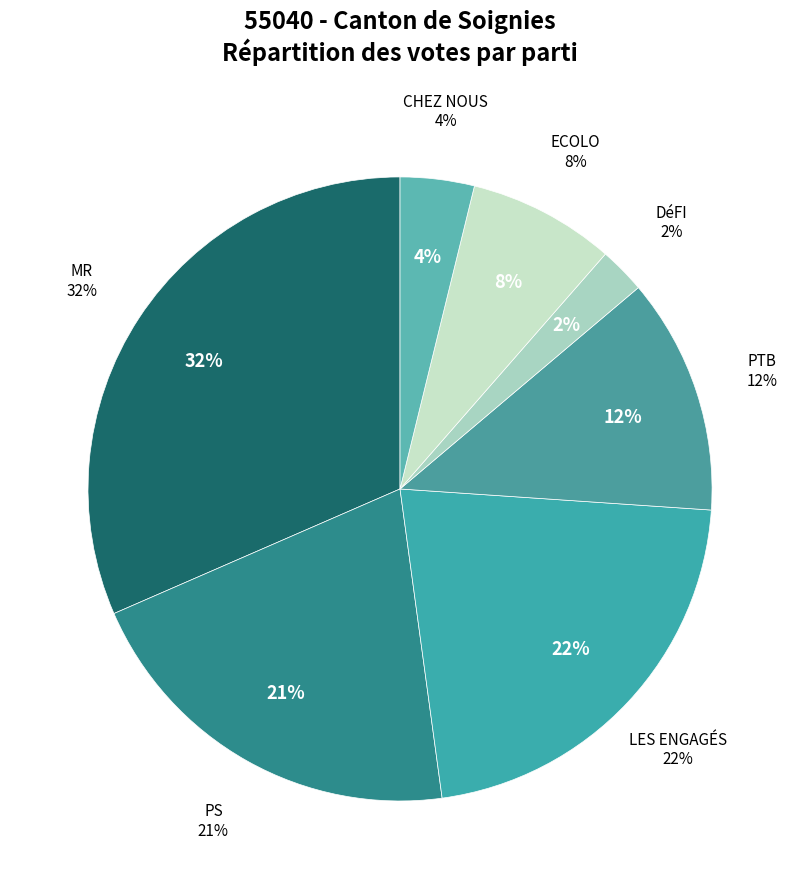

To the nearest percent, what is the average slice percentage?

14%